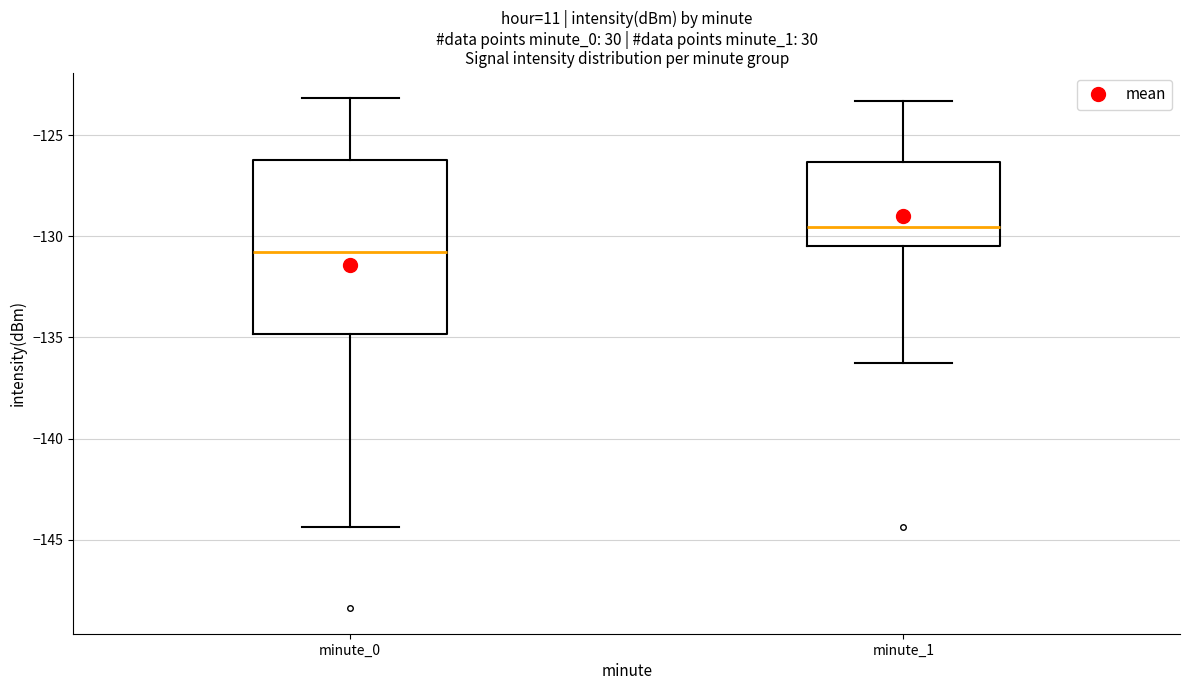

Where is the lower edge of the box for minute_0 on the y-axis? The values are not printed on the chart, so give them approximately, as read against the axis.

-135.0